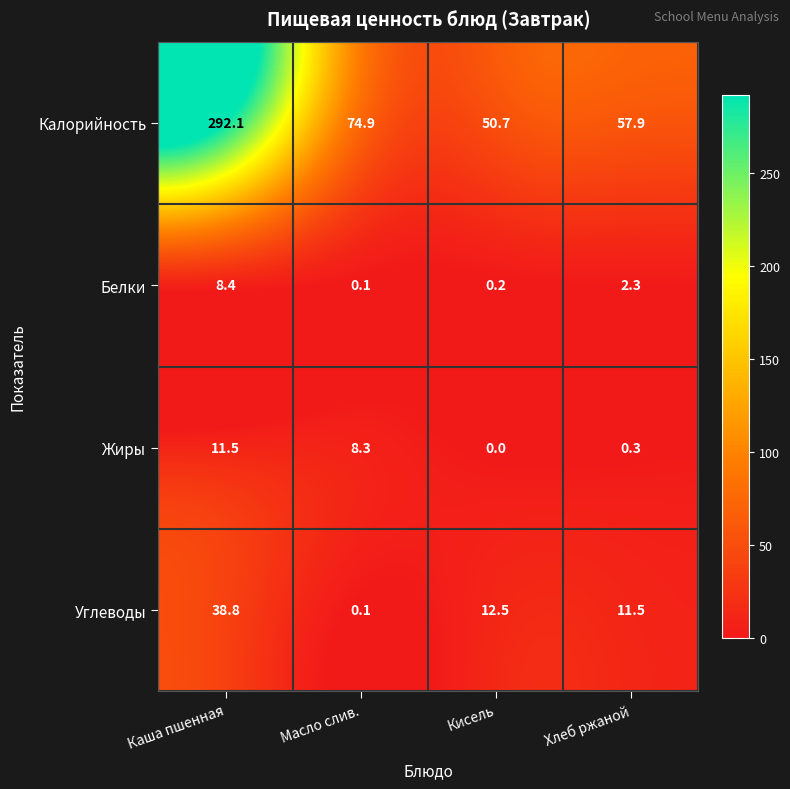

Which category has the lowest value across all series?

Кисель